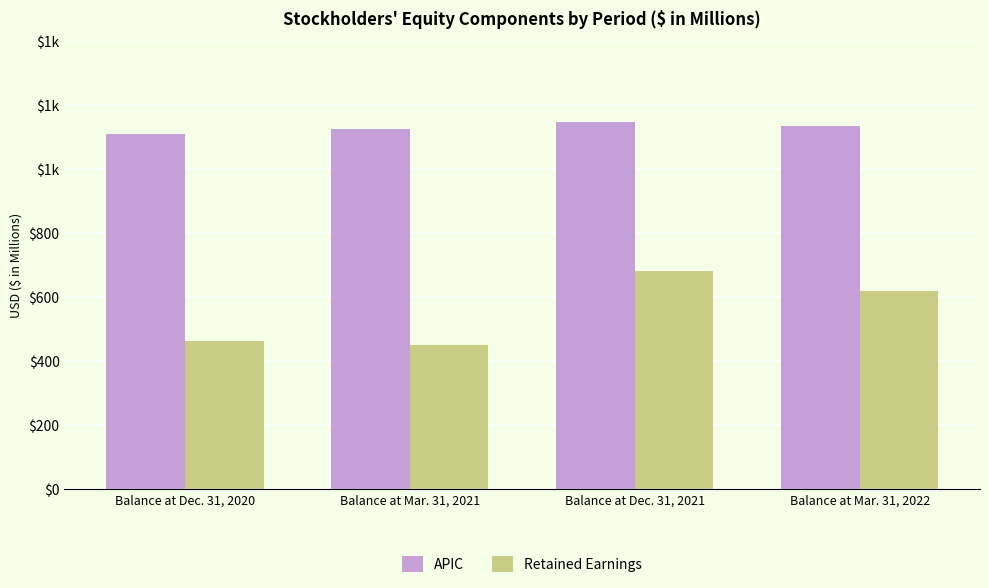

What are all the series names shown in the legend?

APIC, Retained Earnings